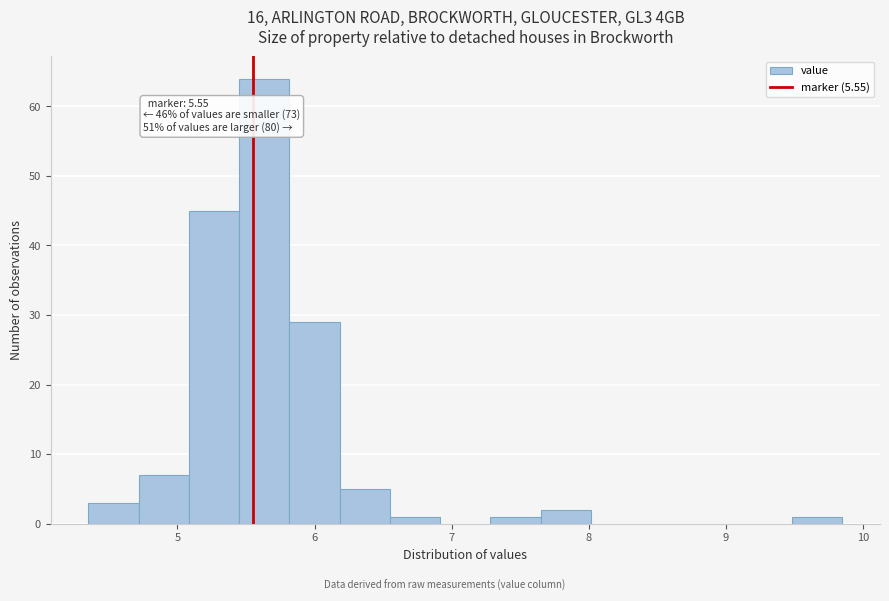

Read against the x-axis, roughly where is the centre of the tallest bar?

5.6